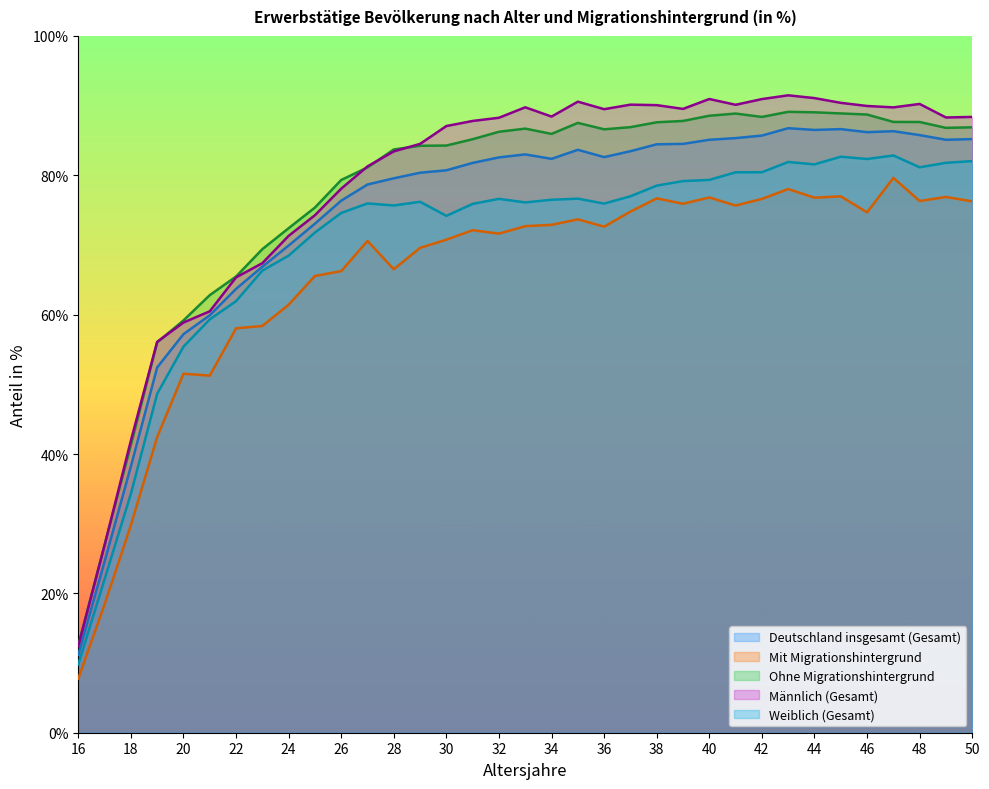

The value of Männlich (Gesamt) at 43 is 91.5. True or false?

True